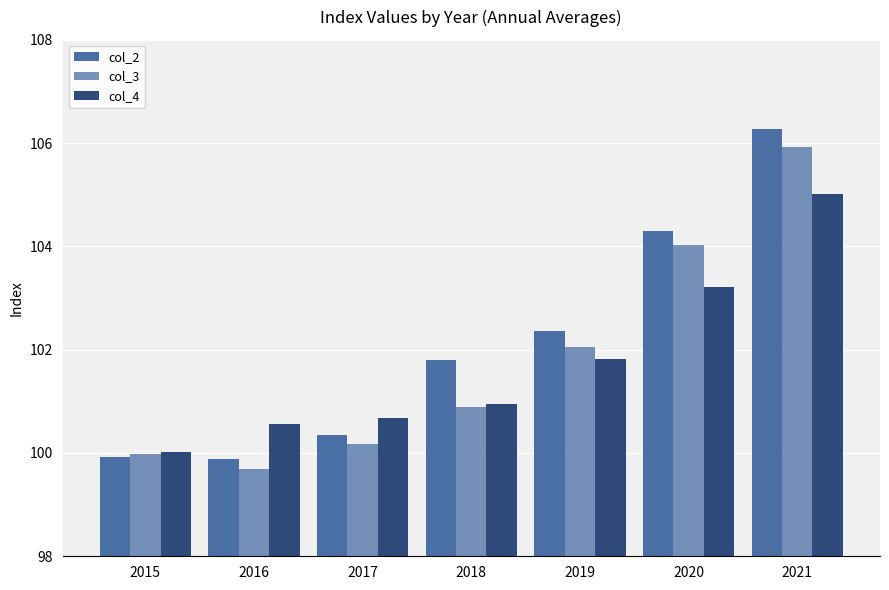

Are the bars horizontal?

No